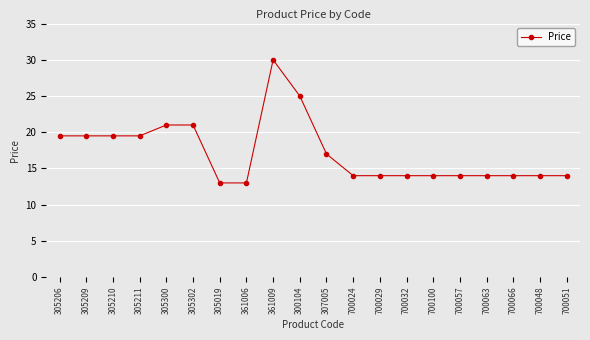

At which label does the data first exceed 13?

305206